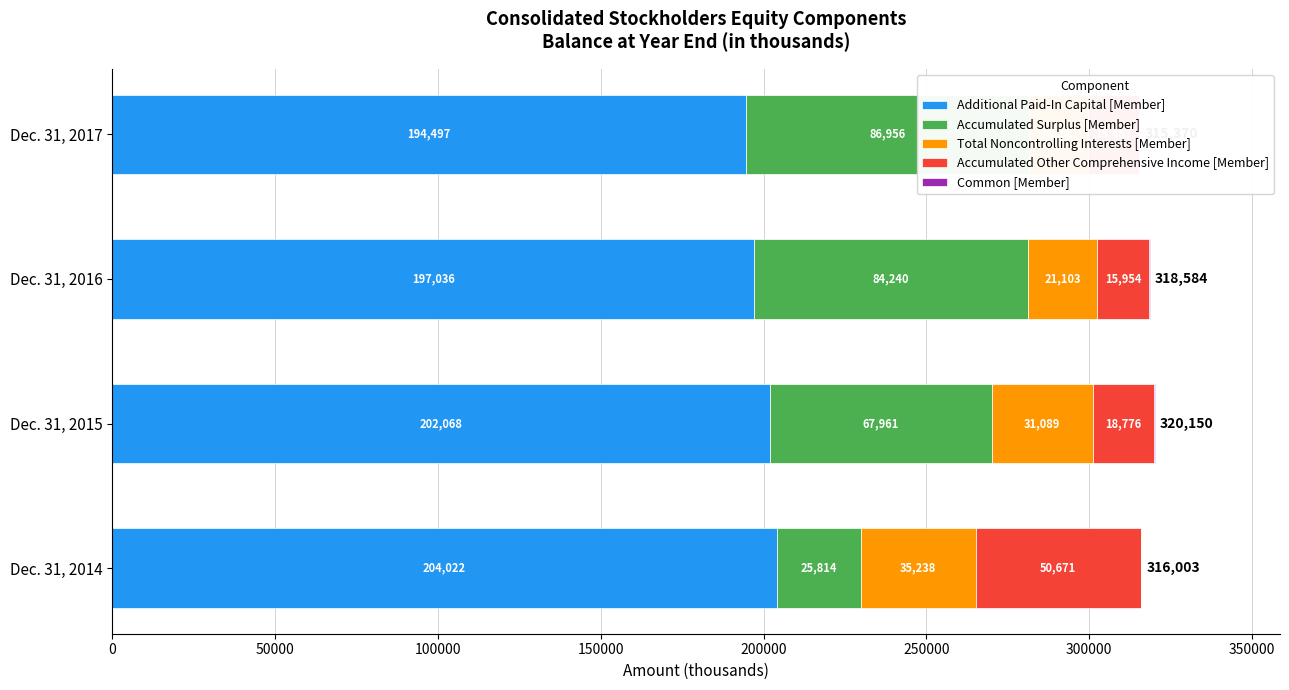

How many series are shown in this chart?

5